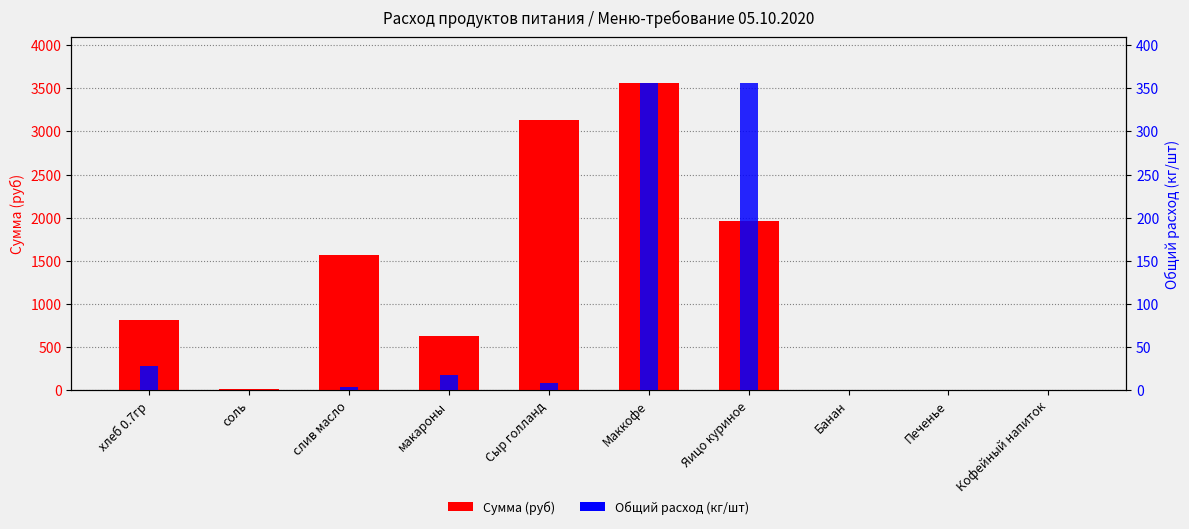

At Печенье, list the series in order from largest to smallest.

Сумма (руб), Общий расход (кг/шт)